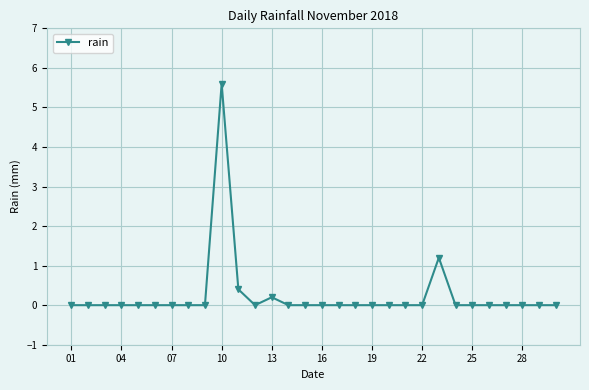

True or false: there are more than 0 points higher than both neighbors.

True